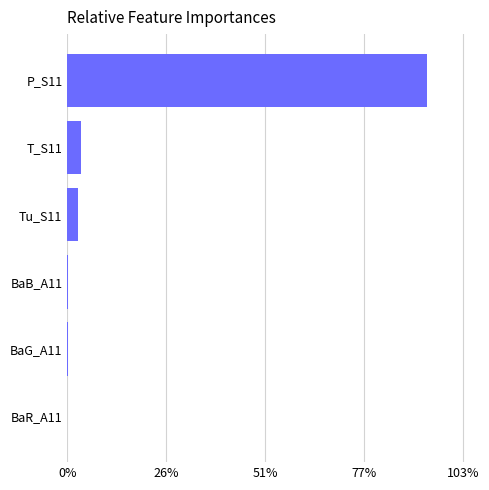

The chart shows a value of 3.7 at T_S11. True or false?

True